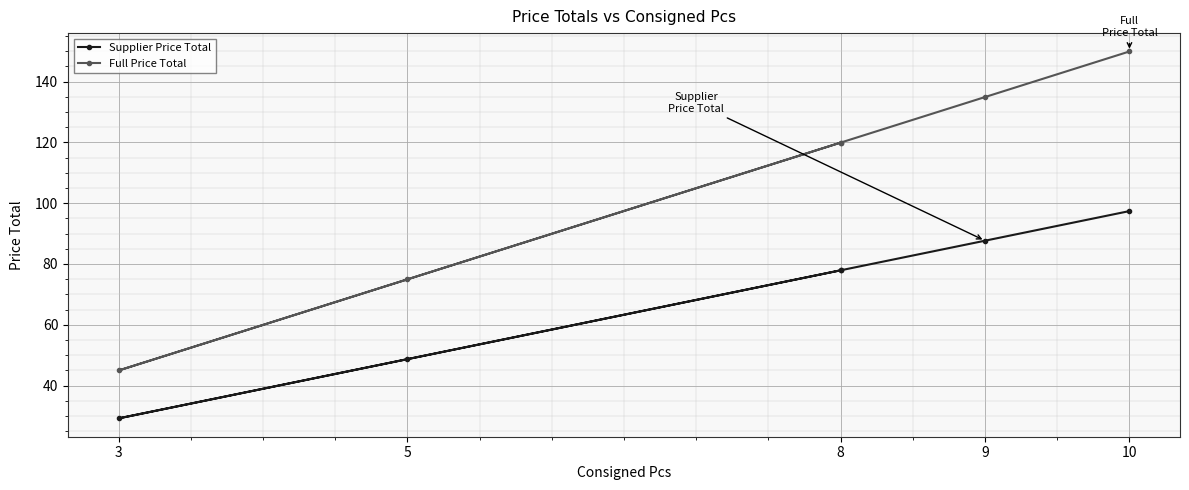

True or false: Full Price Total and Supplier Price Total cross at least once.

False